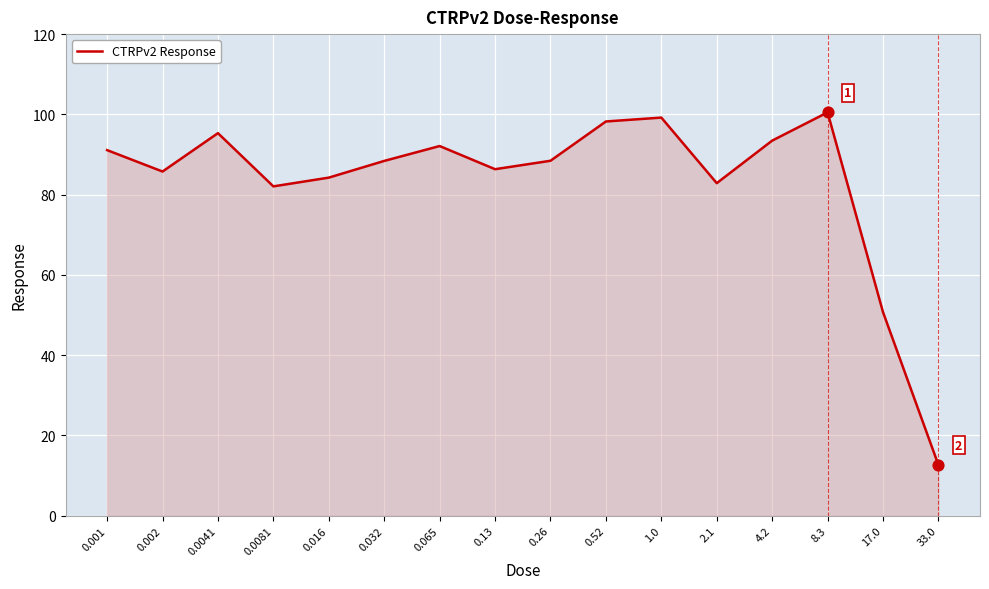

Approximately how many times larger is the value at 33.0 compared to 0.032?

0.1